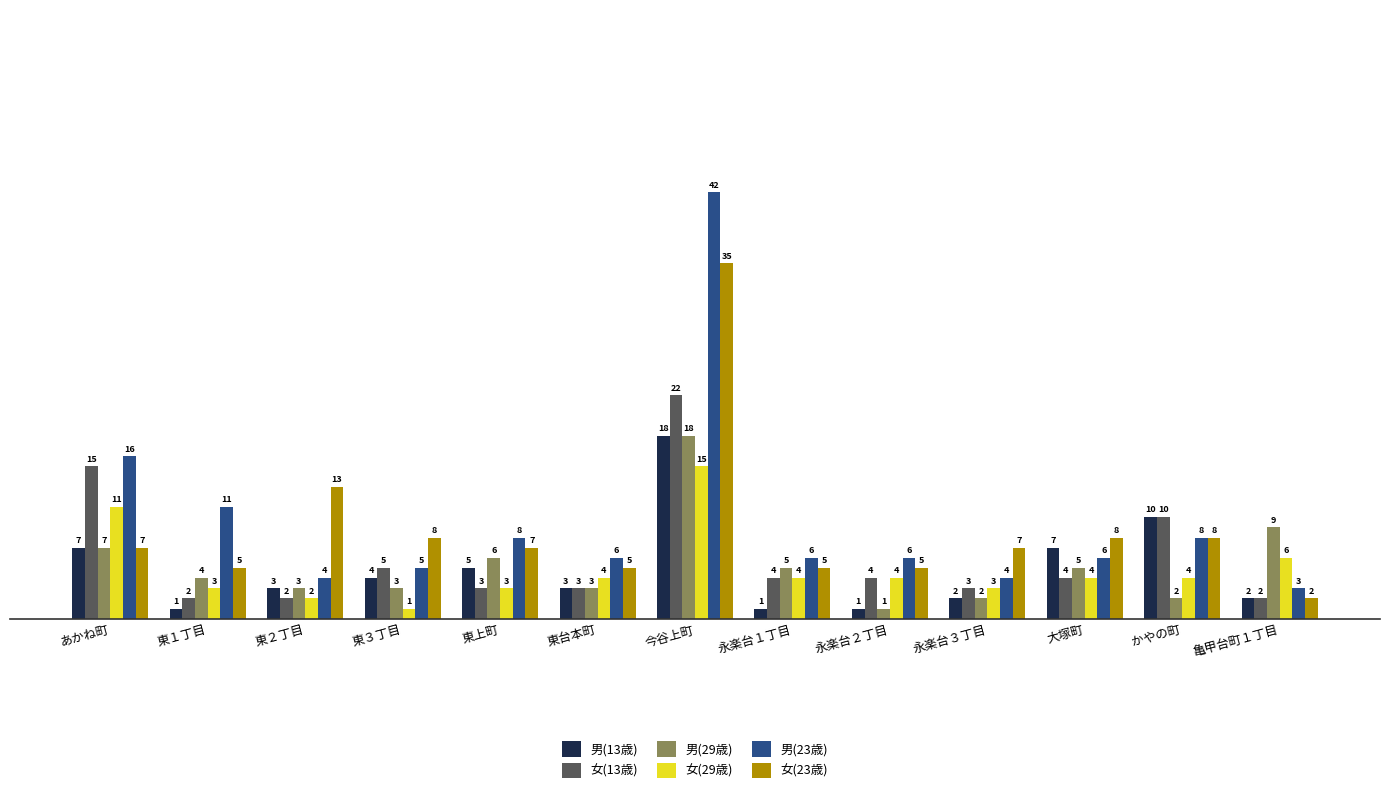

What is the minimum value shown in the chart?

1